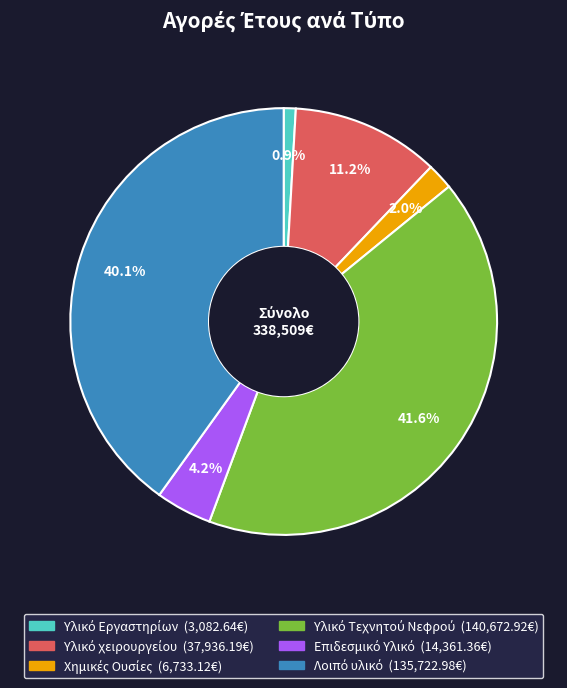

Is there a majority slice in this chart?

No